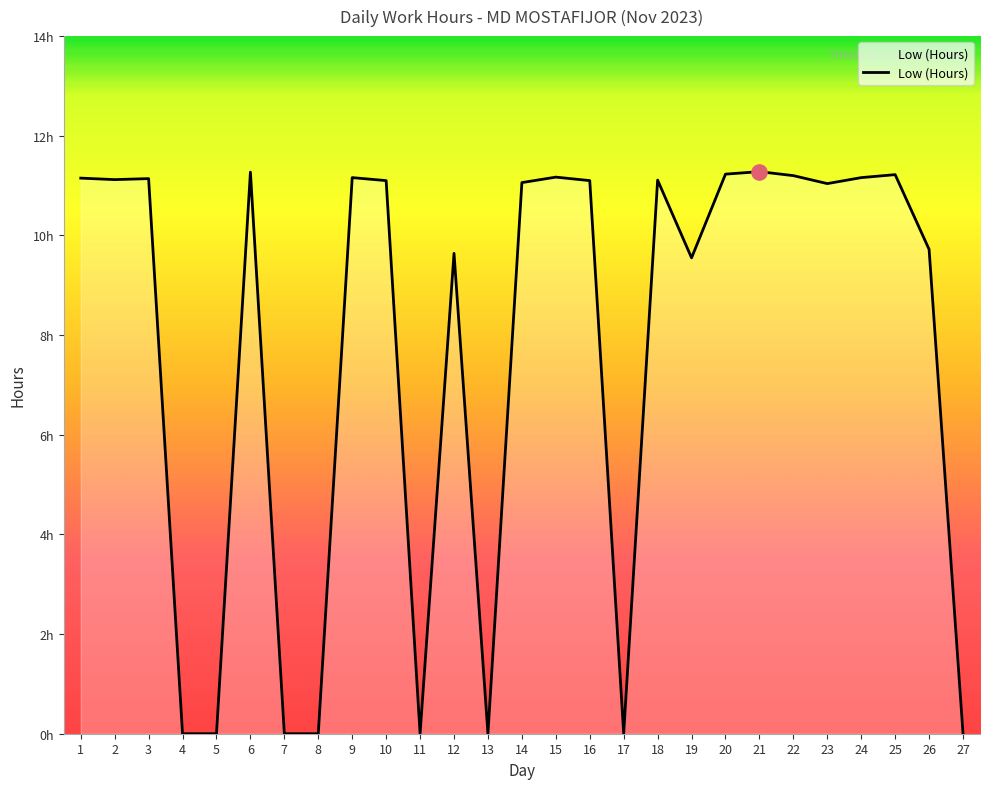

What is the change in value from 1 to 23?

-0.1